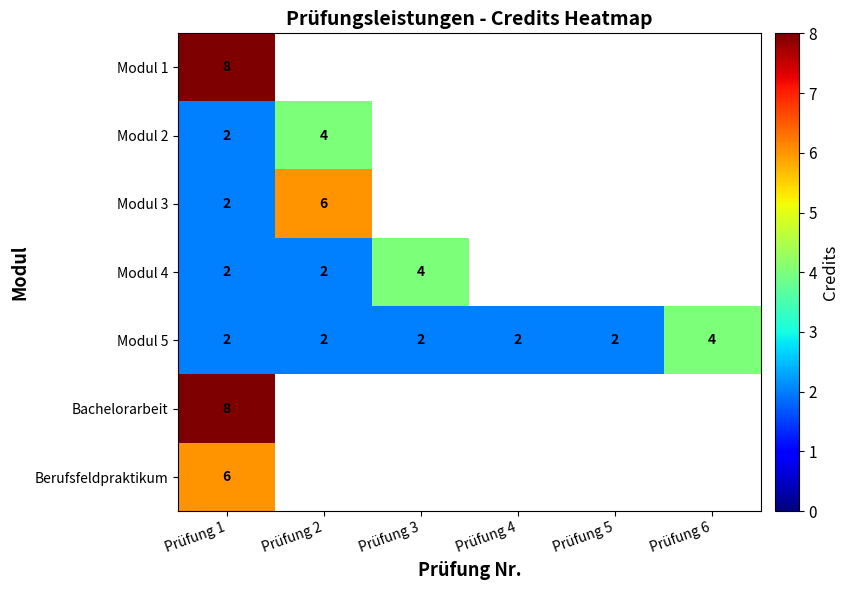

The value of Modul 2 at Prüfung 2 is 2. True or false?

False